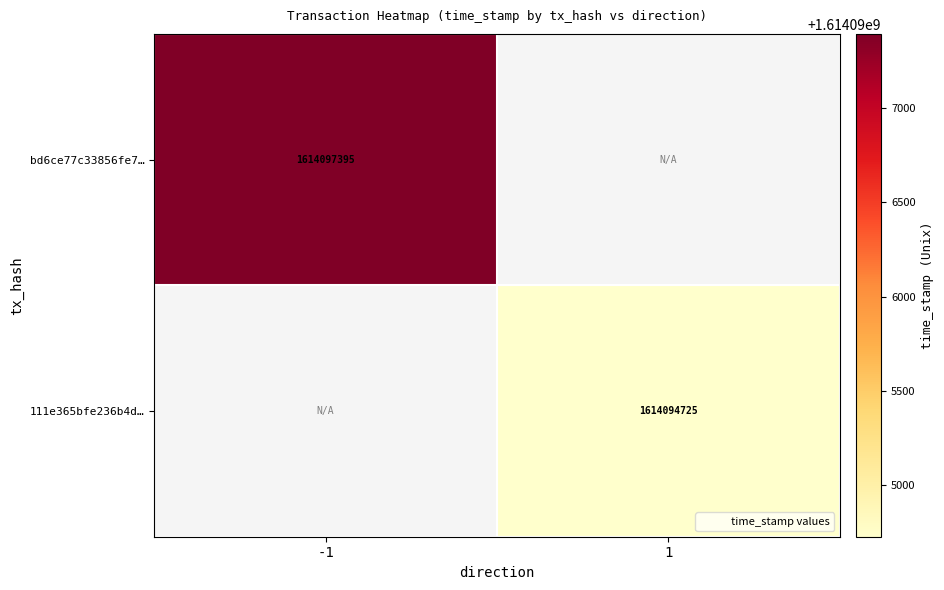

At which category does the chart reach its peak across all series?

-1